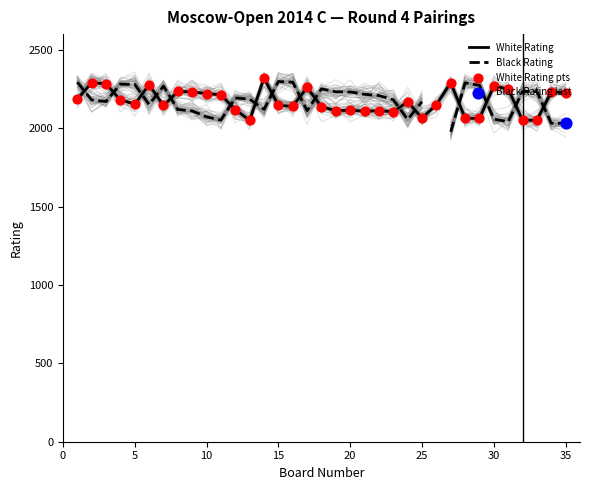

What is the total value across all series at 15?

6643.0